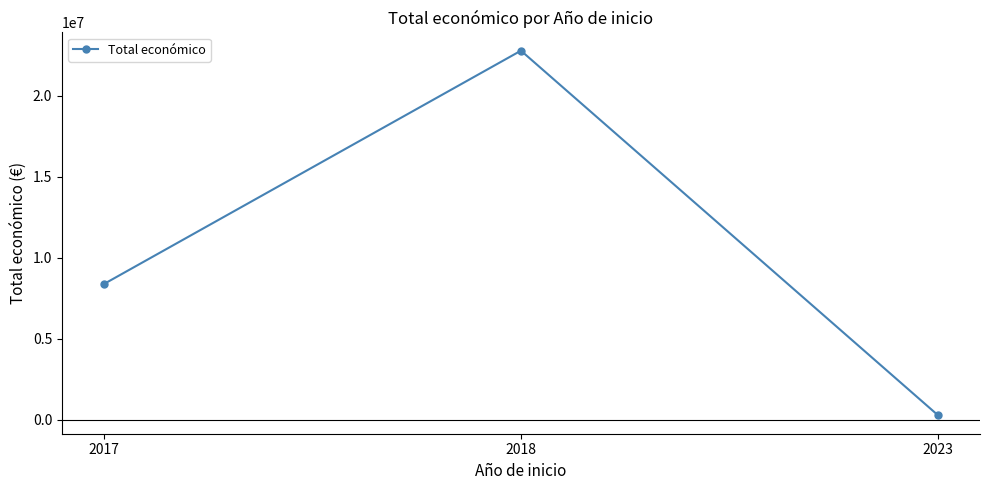

Rank the categories by value from highest to lowest.

2018, 2017, 2023